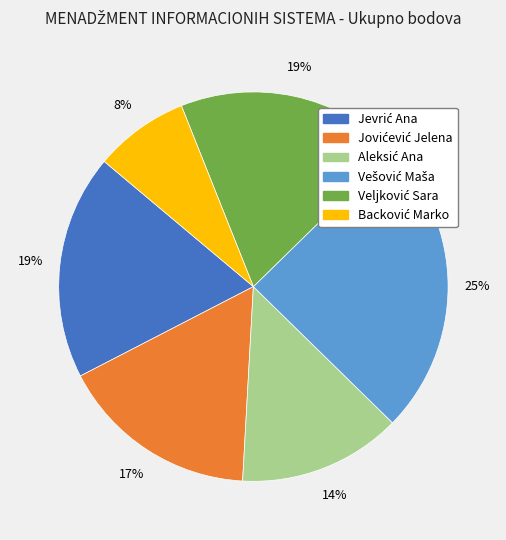

How many slices are in this pie chart?

6